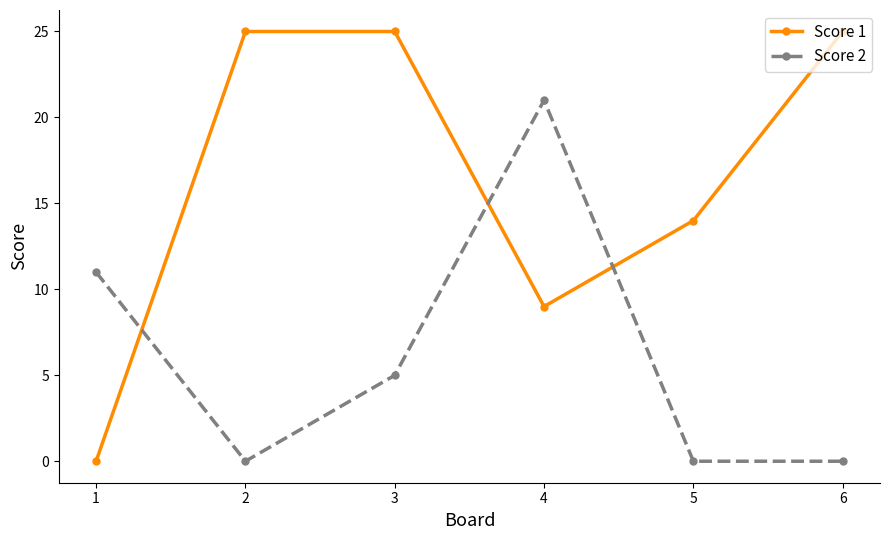

What is the difference between the maximum and minimum values in the Score 2 series?

21